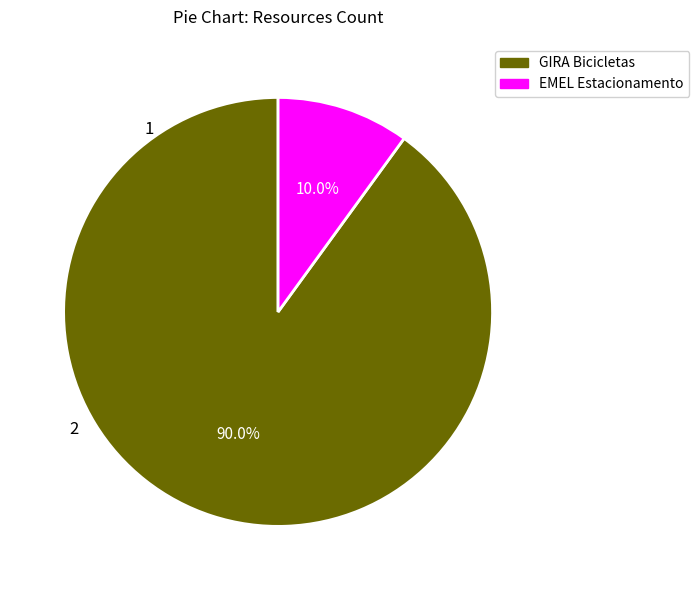

What is the largest slice in the pie chart?

GIRA Bicicletas